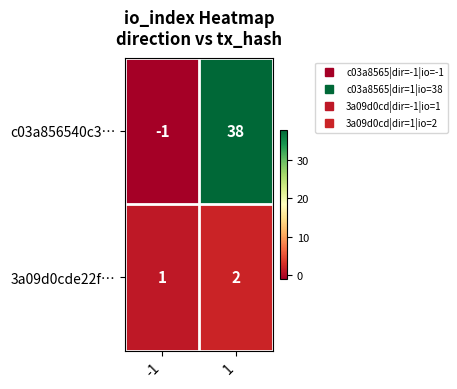

What is the sum of all c03a856540c3… values?

37